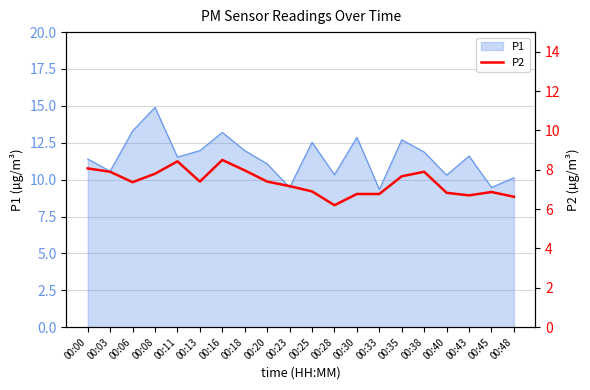

What is the highest value of the P1 series?

14.9